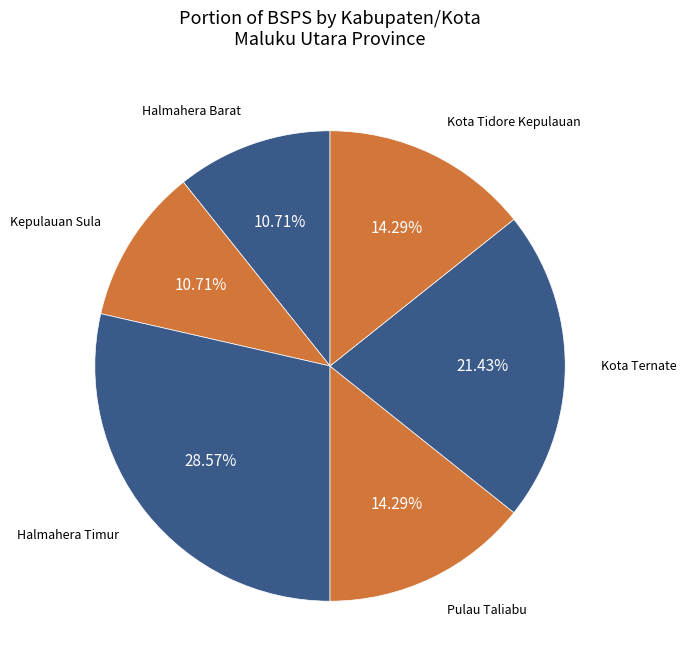

How many slices are in this pie chart?

6